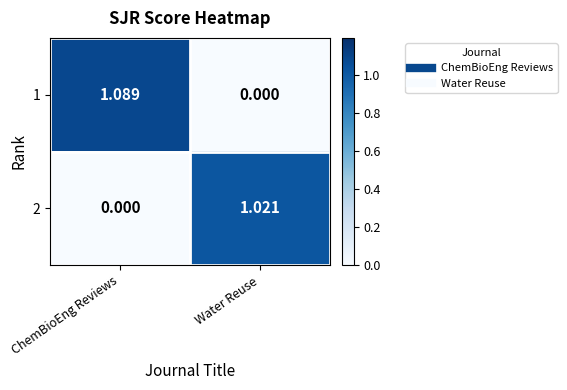

Where is 1 nearest to the value 0?

Water Reuse